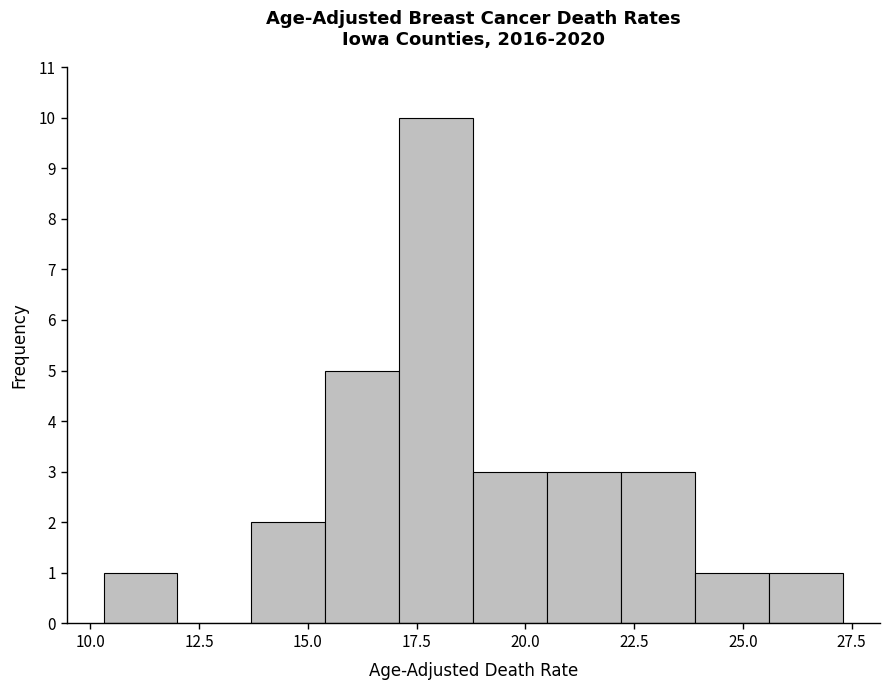

Around what value on the x-axis is the tallest bar? Give the approximate position of its centre, as read against the axis.

18.0